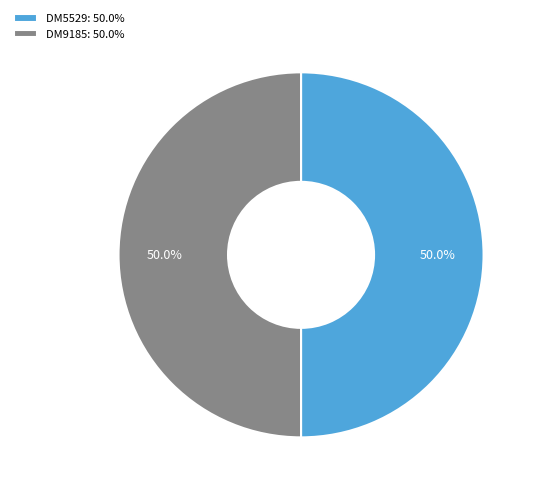

To the nearest percent, what is the average slice percentage?

50%